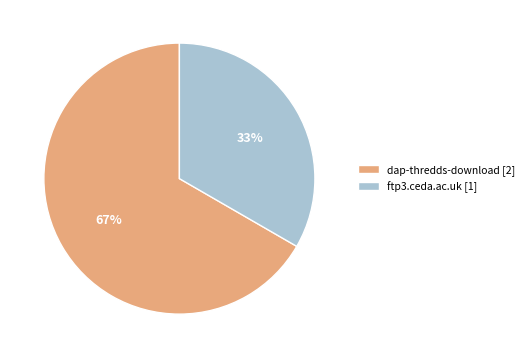

Combined, do ftp3.ceda.ac.uk [1] and dap-thredds-download [2] account for over 50%?

Yes